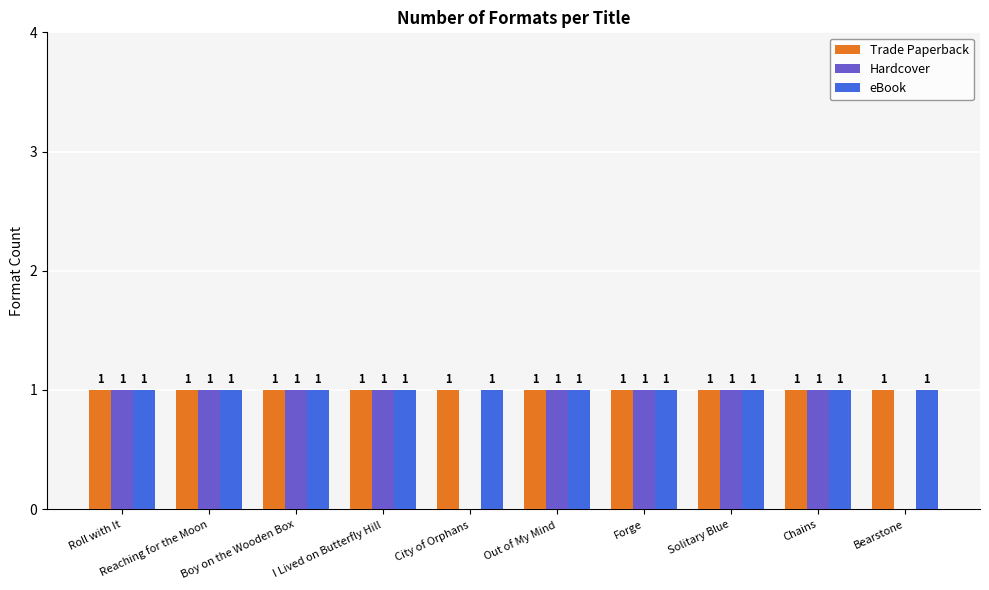

Reading right to left, transcribe all the data shown in this chart.

Trade Paperback: Bearstone=1	Chains=1	Solitary Blue=1	Forge=1	Out of My Mind=1	City of Orphans=1	I Lived on Butterfly Hill=1	Boy on the Wooden Box=1	Reaching for the Moon=1	Roll with It=1
Hardcover: Bearstone=0	Chains=1	Solitary Blue=1	Forge=1	Out of My Mind=1	City of Orphans=0	I Lived on Butterfly Hill=1	Boy on the Wooden Box=1	Reaching for the Moon=1	Roll with It=1
eBook: Bearstone=1	Chains=1	Solitary Blue=1	Forge=1	Out of My Mind=1	City of Orphans=1	I Lived on Butterfly Hill=1	Boy on the Wooden Box=1	Reaching for the Moon=1	Roll with It=1